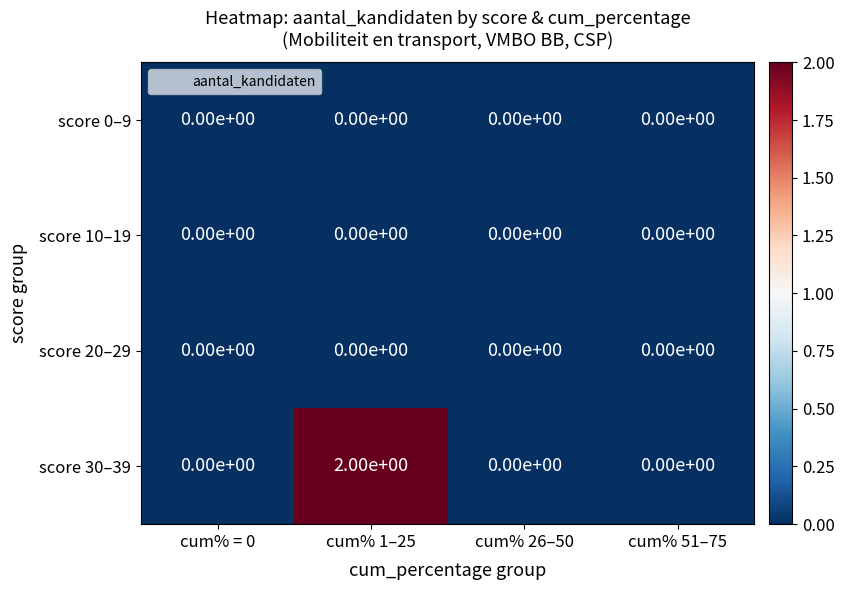

True or false: score 30–39 has a value of 0 at cum% = 0.

True